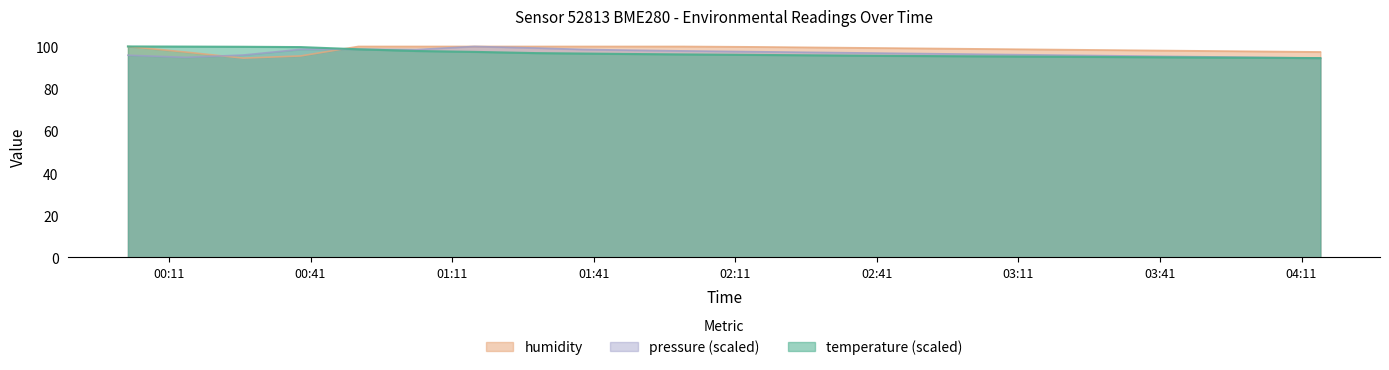

What is the sum of all pressure_scaled values?

1940.5